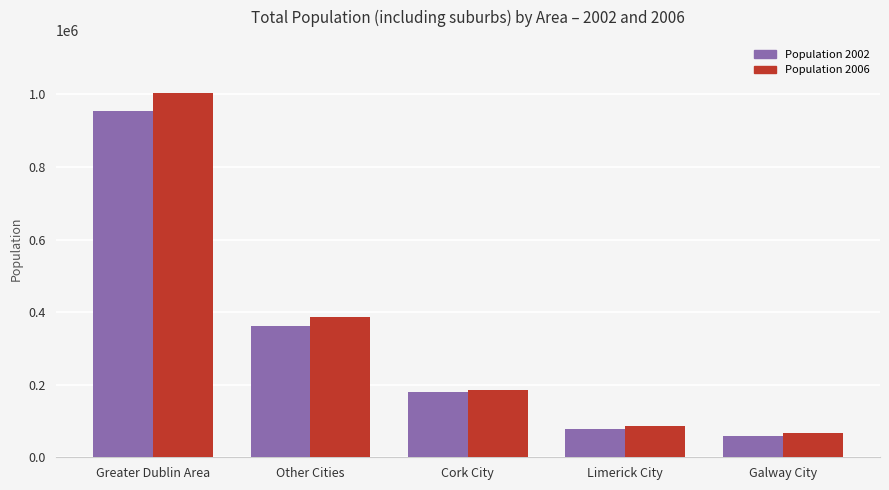

What is the maximum value shown in the chart?

1004614